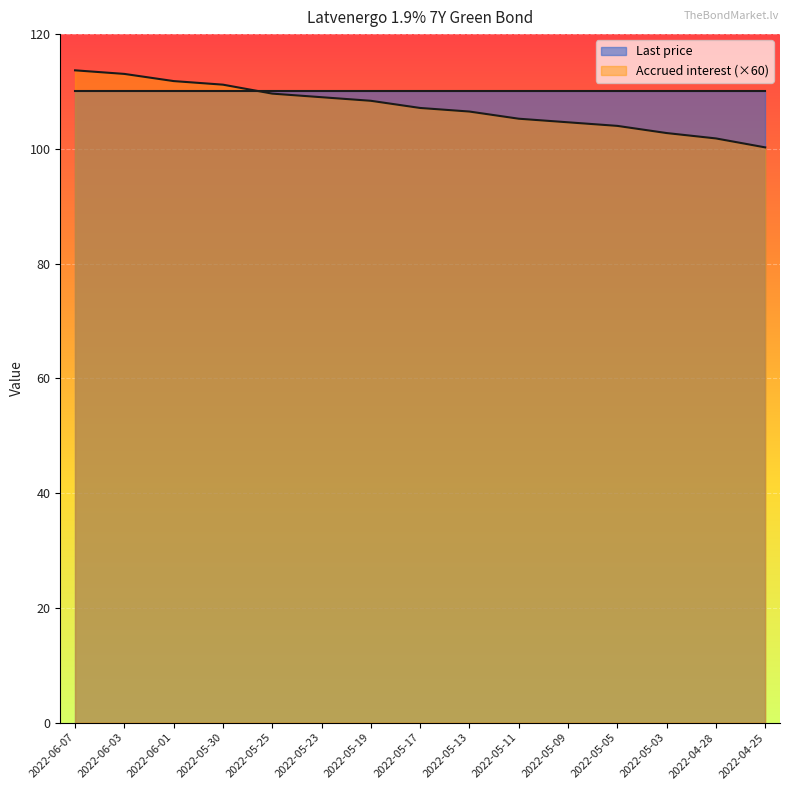

What is the label of the 6th point from the right?

2022-05-11